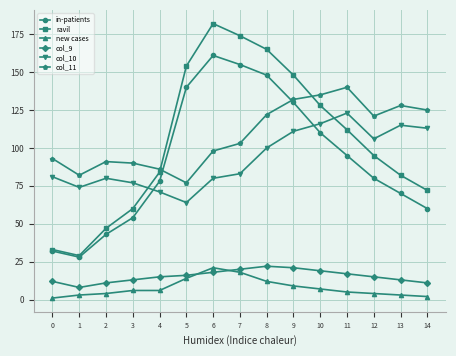

Does the chart have visible grid lines?

Yes